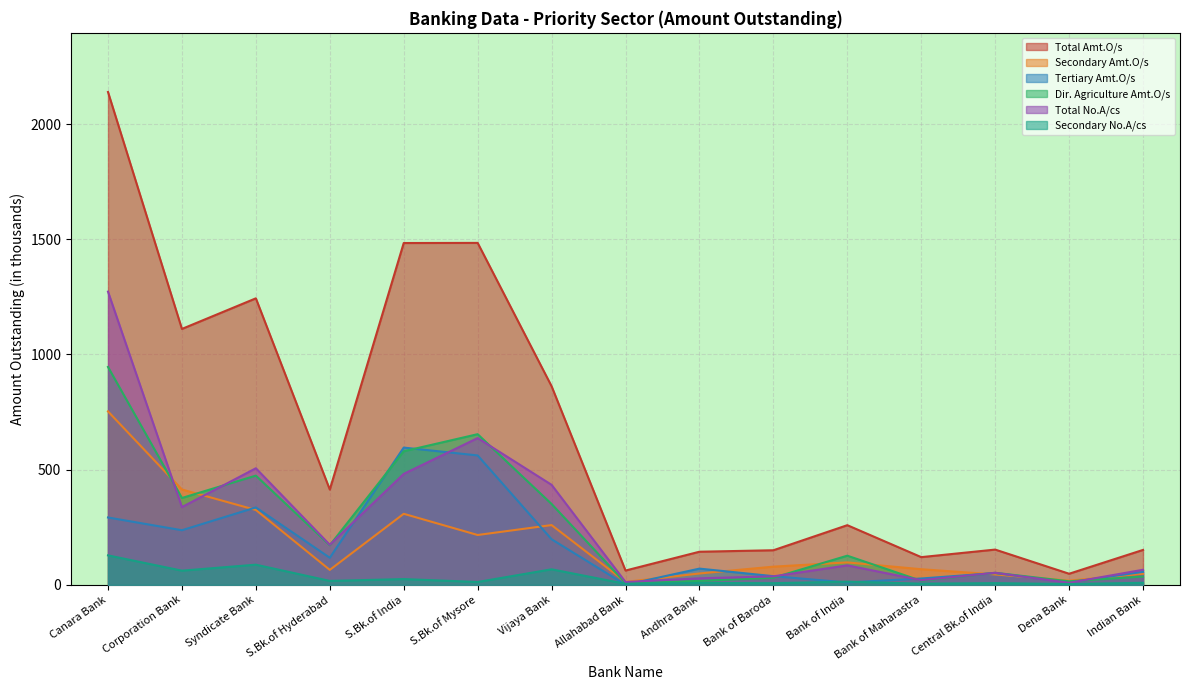

What is the sum of all Secondary Amt.O/s values?

2756.5